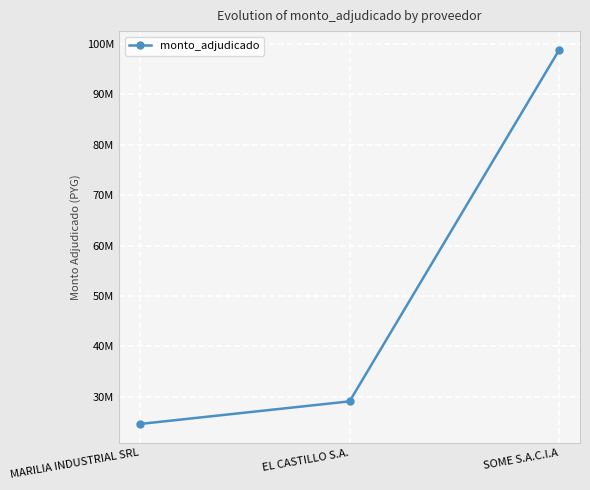

What position from the right is SOME S.A.C.I.A?

1